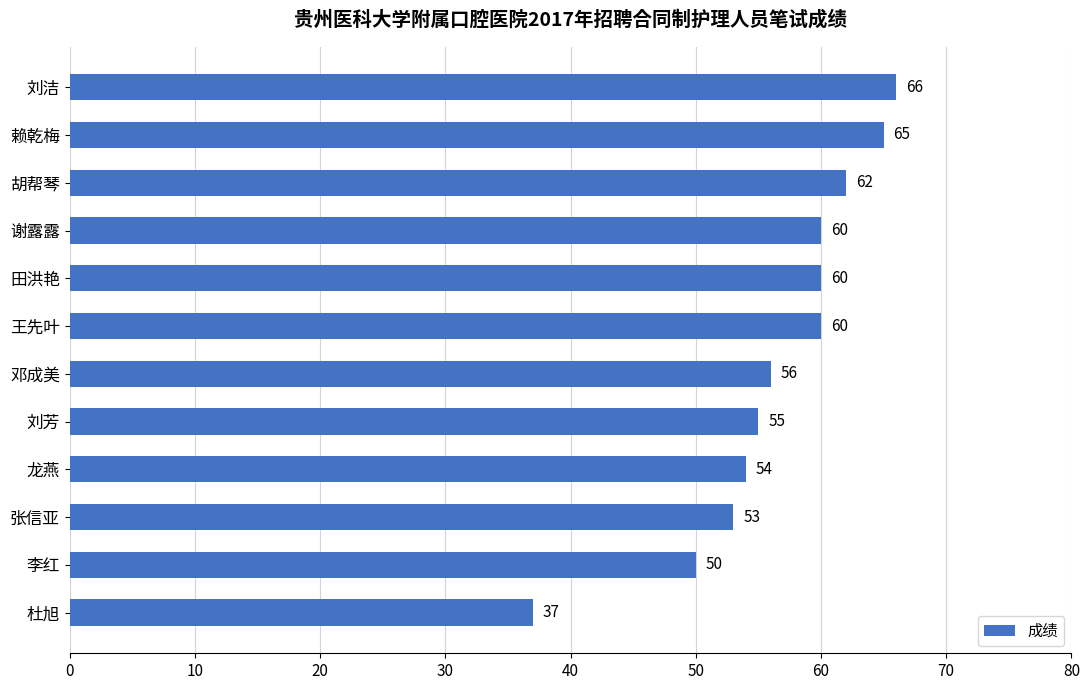

What is the sum of all values?

678